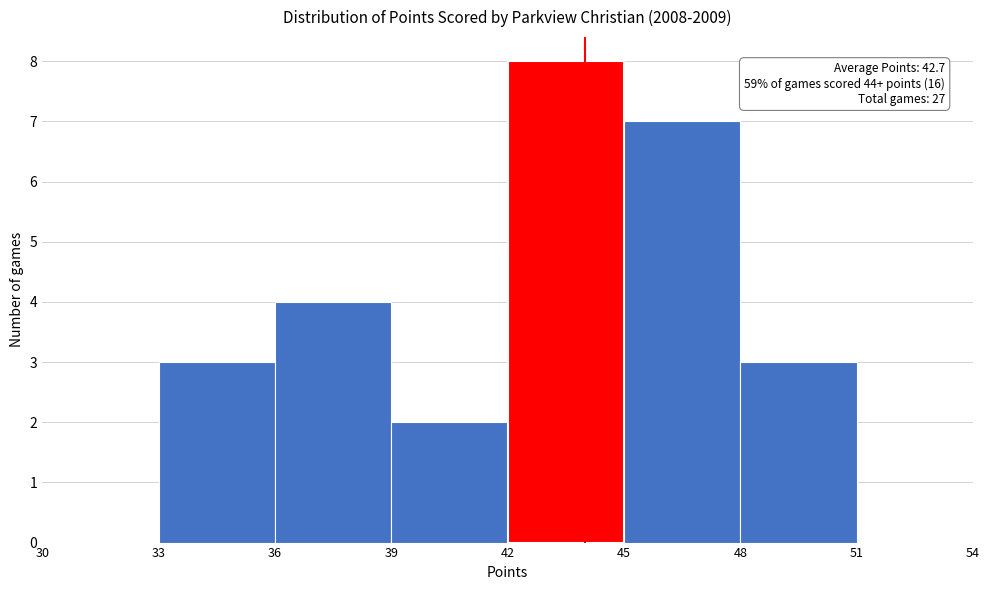

Which range on the x-axis has the tallest bar?

42 to 45